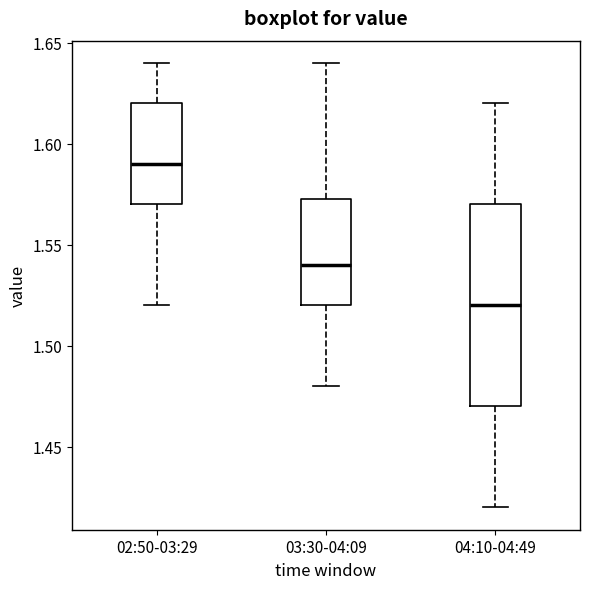

Where does the upper whisker of the box for 03:30-04:09 end on the y-axis? The values are not printed on the chart, so give them approximately, as read against the axis.

1.640